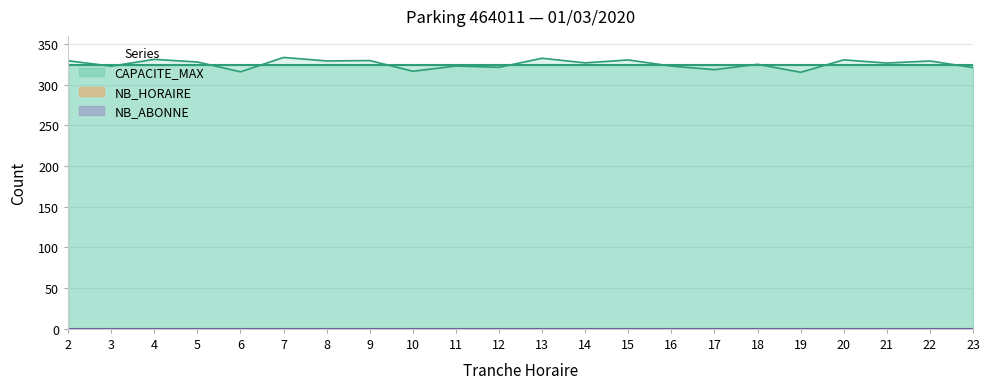

At 23, list the series in order from smallest to largest.

NB_HORAIRE, NB_ABONNE, CAPACITE_MAX